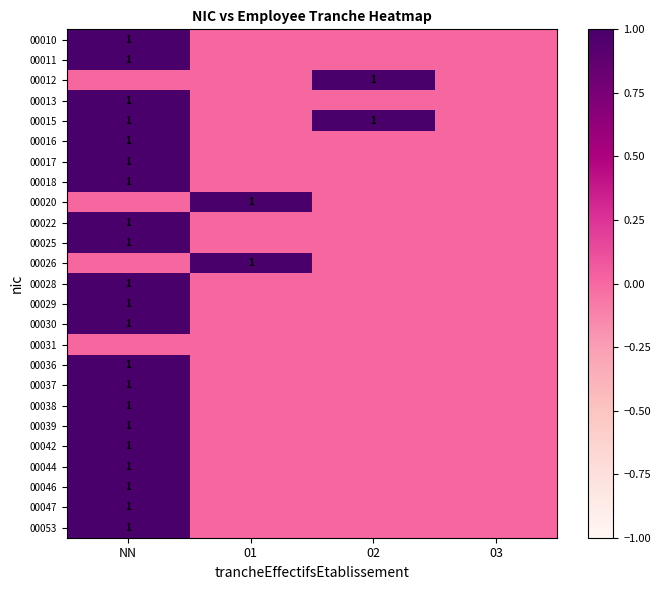

Is it true that 00042 equals 0 at NN?

False